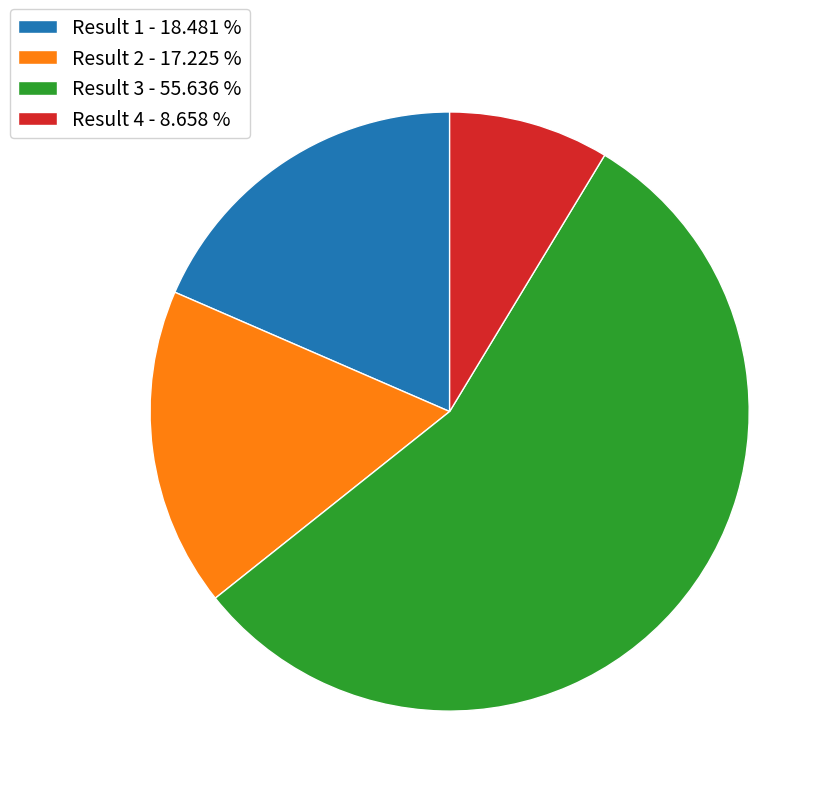

Combined, do Result 3 - 55.636 % and Result 2 - 17.225 % account for over 50%?

Yes